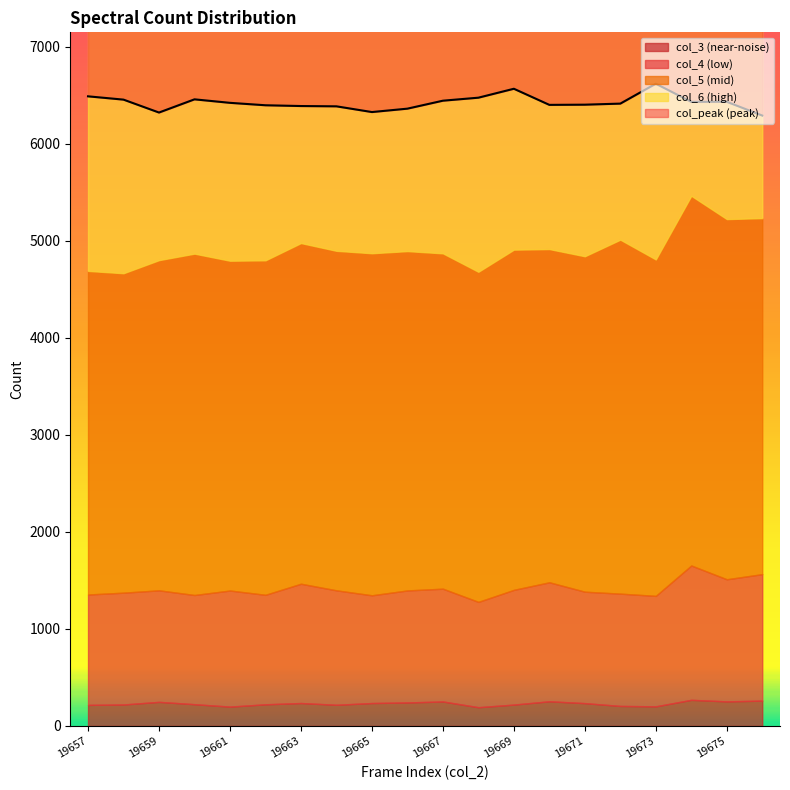

True or false: col_peak and col_6 intersect in this chart.

False